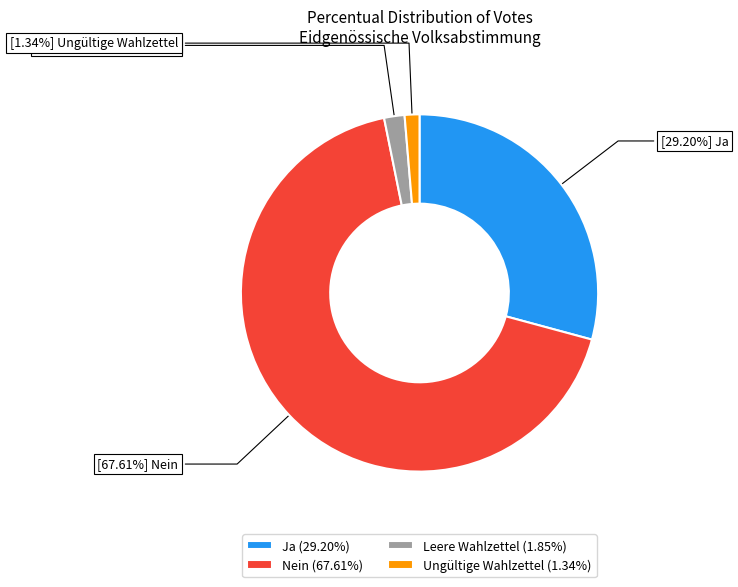

What is the largest slice in the pie chart?

Nein